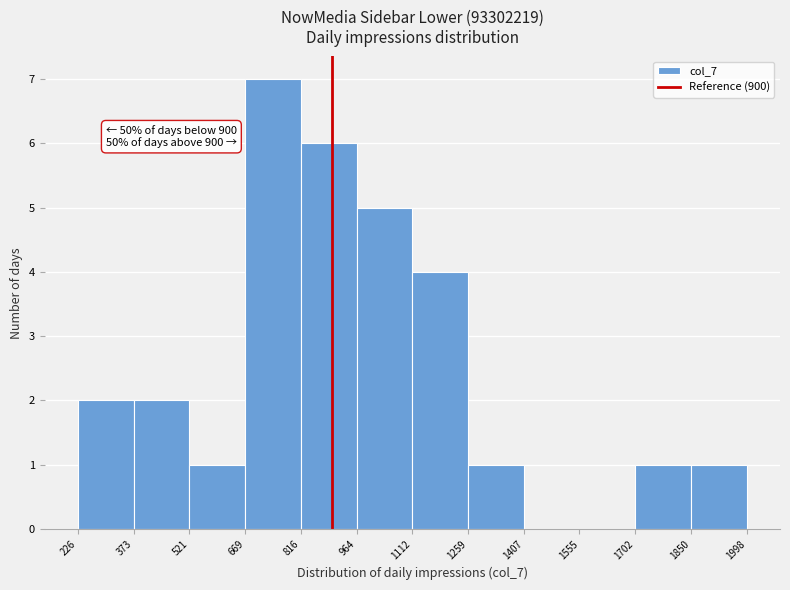

Over which range of the x-axis is the bar tallest?

669 to 816